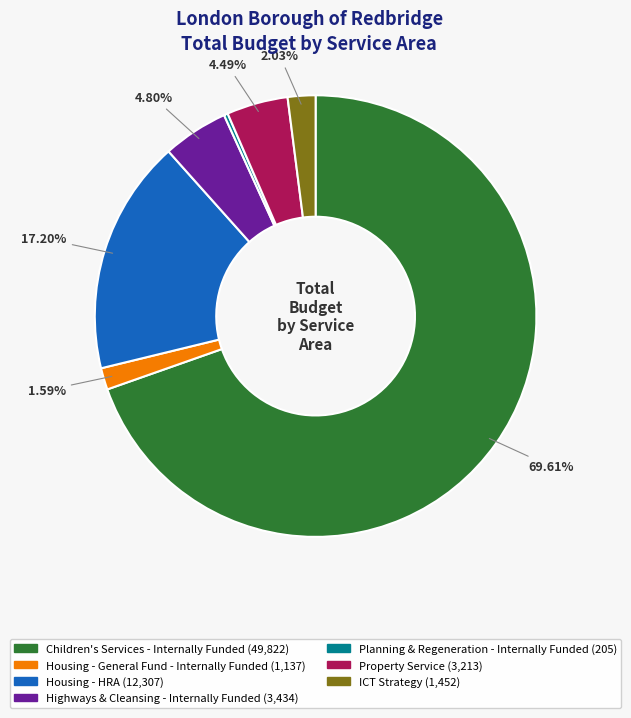

Which category accounts for the majority?

Children's Services - Internally Funded